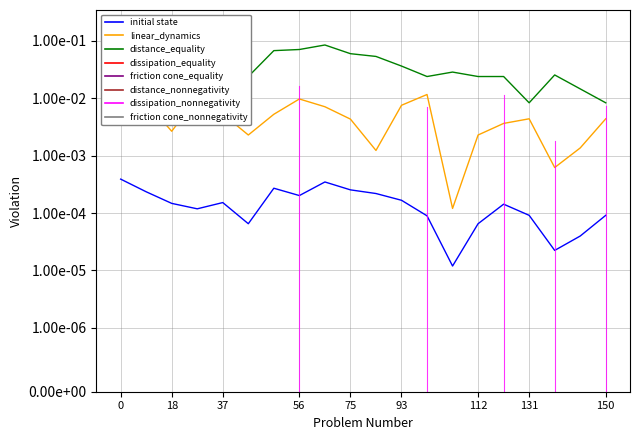

Reading left to right, what are all the values shown in this chart?

pressure: 0.0	0.0	0.0	0.0	0.0	0.0	0.0	0.0	0.0	0.0	0.0	0.0	0.0	0.0	0.0	0.0	0.0	0.0	0.0	0.0
humidity: 0.0	0.0	0.0	0.0	0.0	0.0	0.0	0.0	0.0	0.0	0.0	0.0	0.0	0.0	0.0	0.0	0.0	0.0	0.0	0.0
temperature: 0.2	0.2	0.1	0.1	0.0	0.0	0.1	0.1	0.1	0.1	0.1	0.0	0.0	0.0	0.0	0.0	0.0	0.0	0.0	0.0